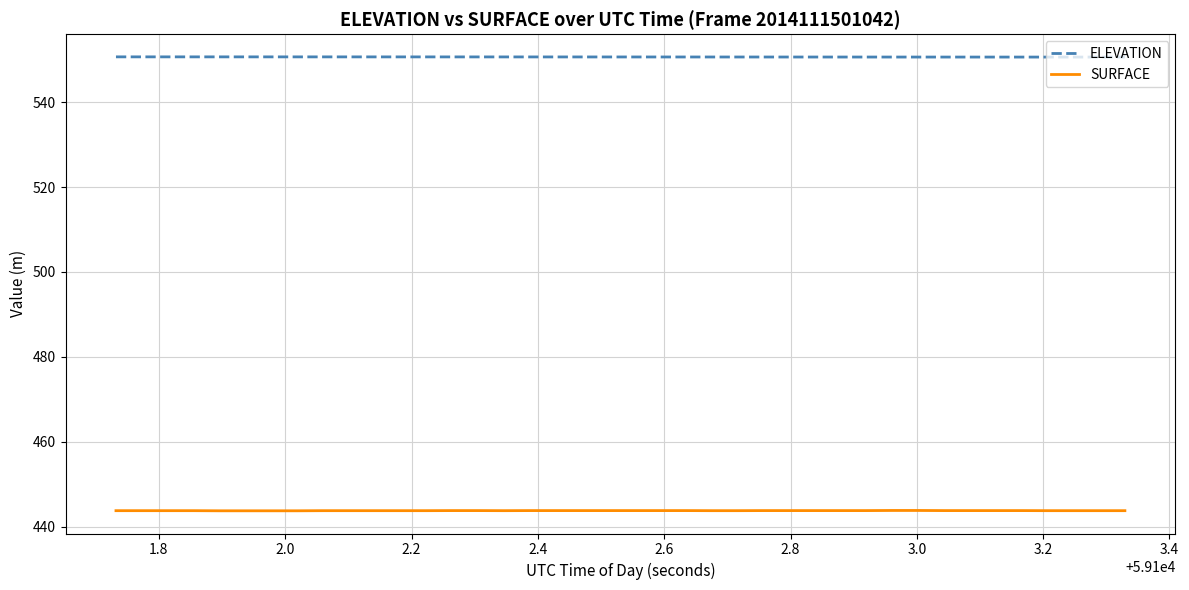

What is the highest value of the SURFACE series?

443.8